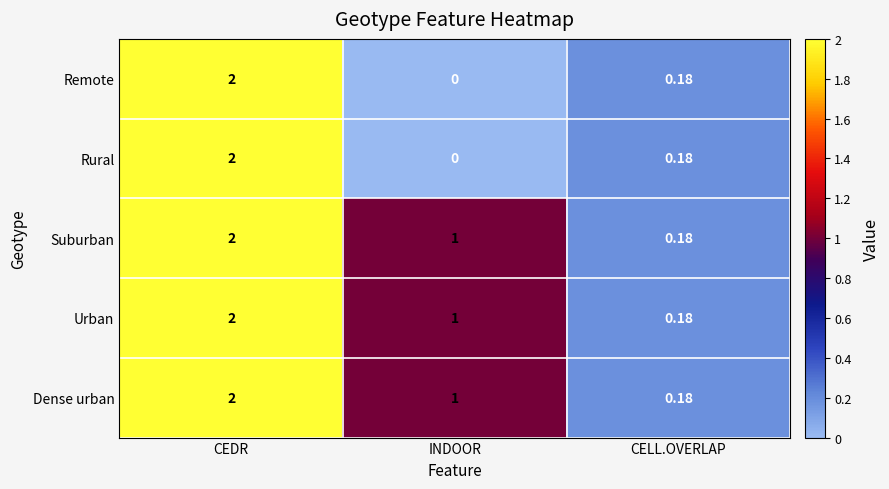

Where is Rural nearest to the value 1?

CELL.OVERLAP